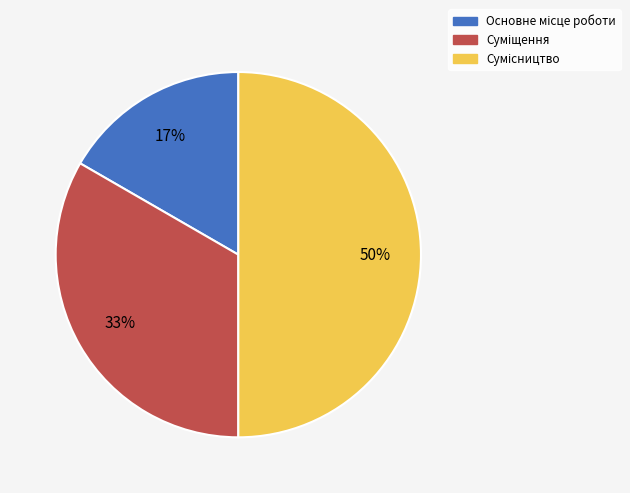

To the nearest percent, what is the average slice percentage?

33%